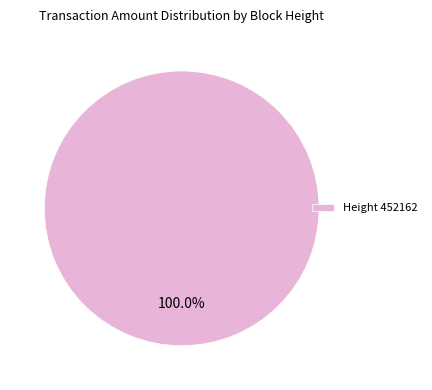

Does Height 452162 represent more than half of the total?

Yes